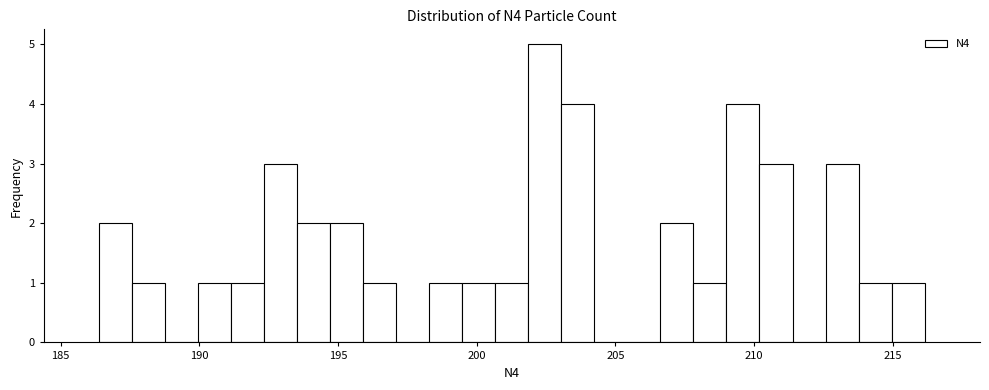

Around what value on the x-axis is the tallest bar? Give the approximate position of its centre, as read against the axis.

202.5